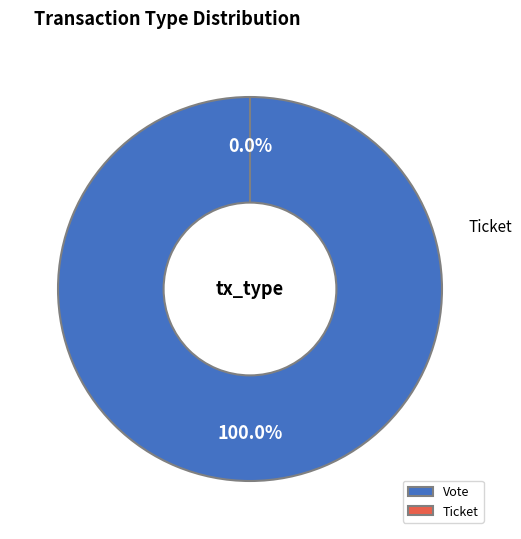

To the nearest percent, what is the combined percentage of Vote and Ticket?

100%